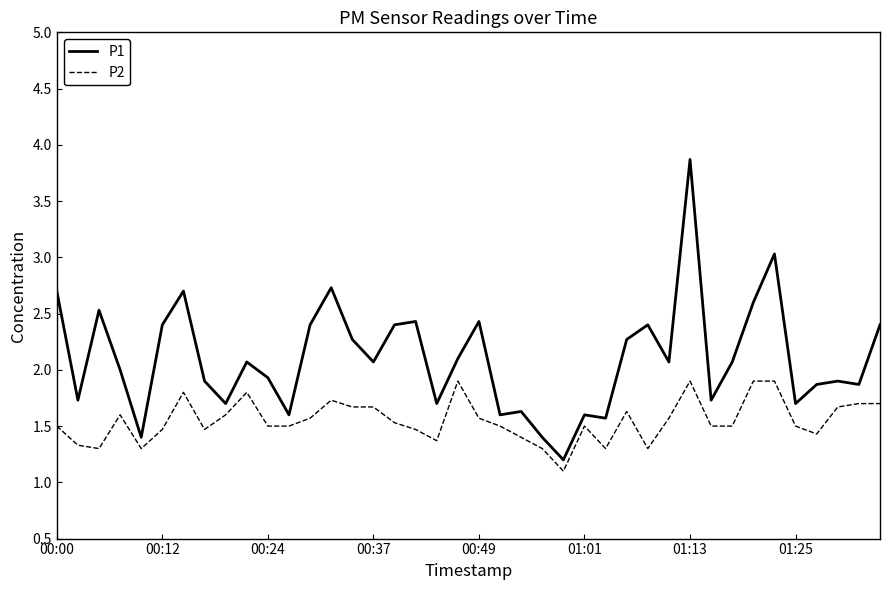

List the series in order of their overall mean, highest first.

P1, P2